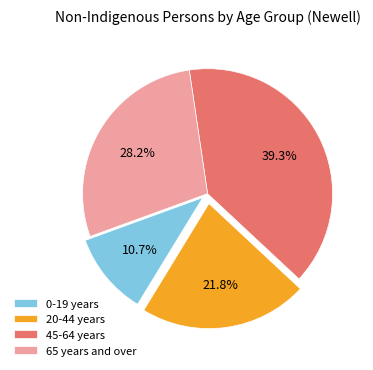

What portion of the pie excludes 0-19 years?

89.3%